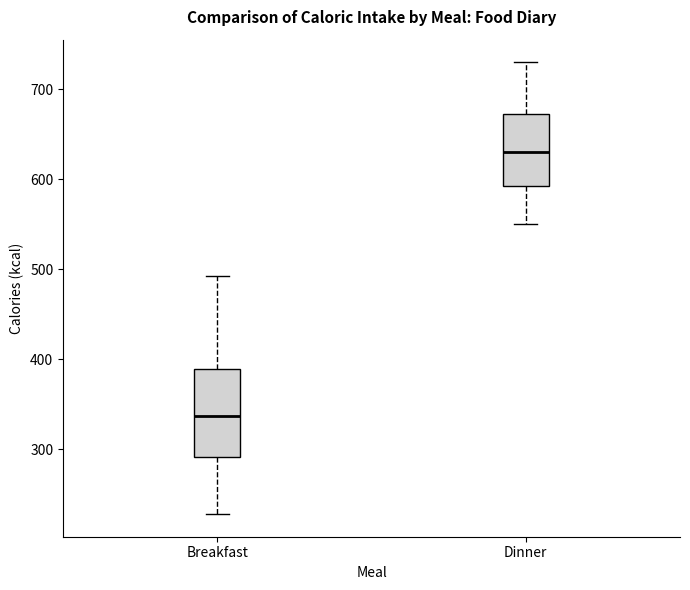

Which box has the lowest median line?

Breakfast